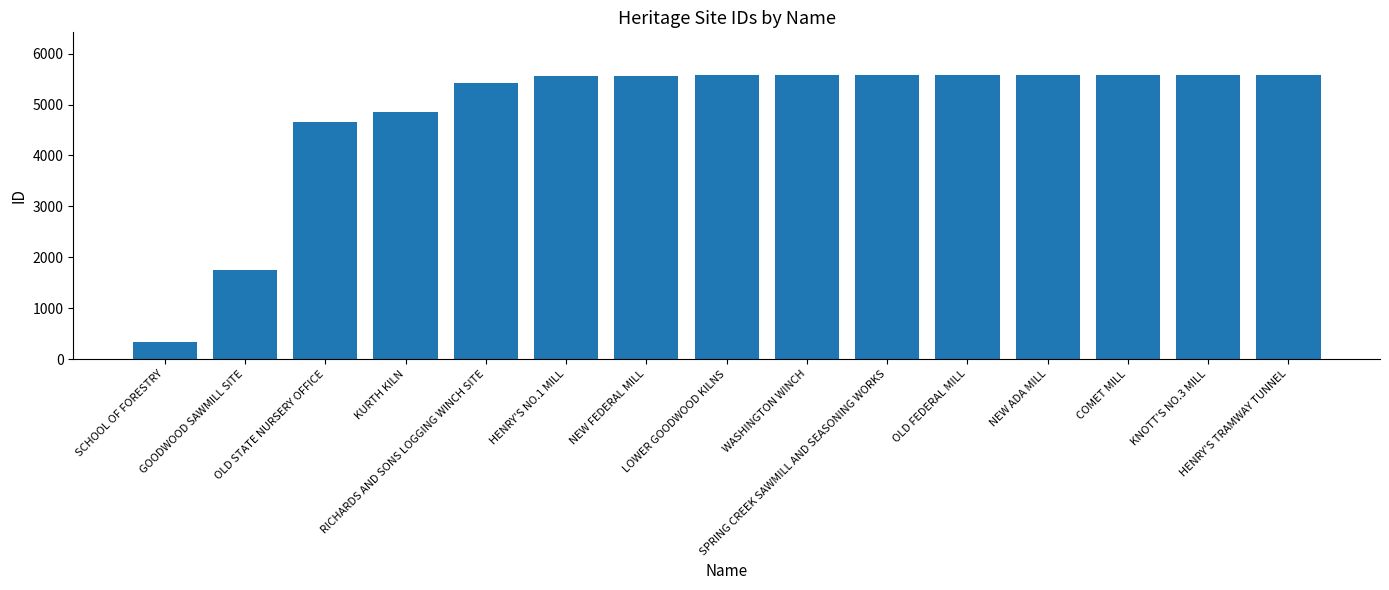

What is the smallest value displayed?

326